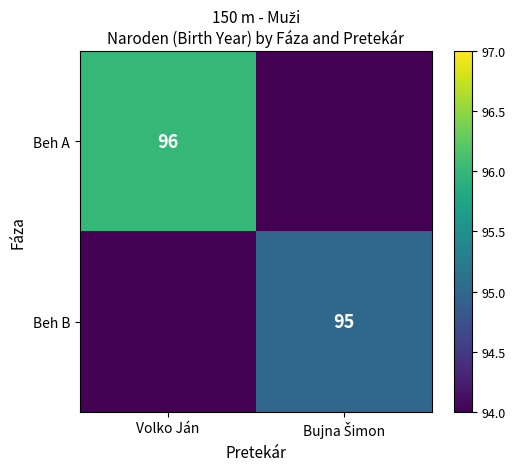

True or false: Beh A has a value of 96 at Volko Ján.

True